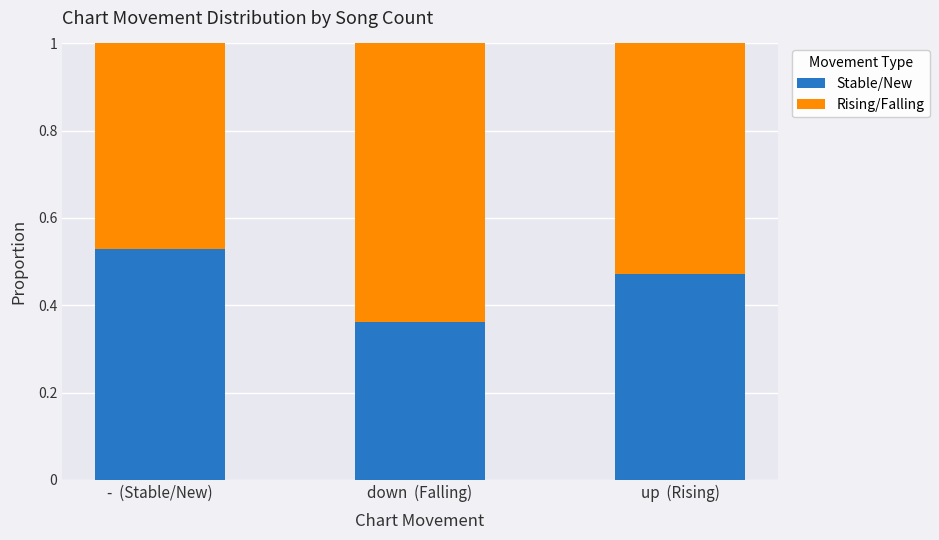

How many Stable/New values are between 0 and 1?

3